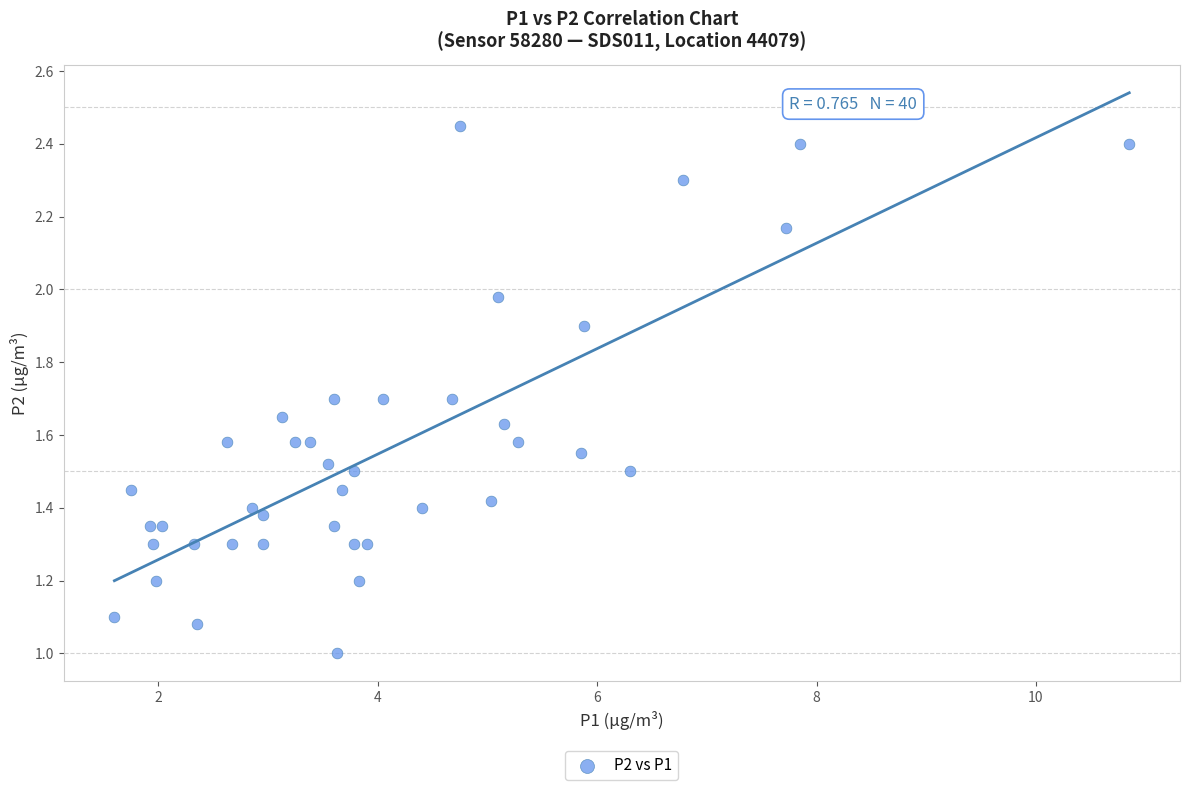

What is the range of X values (max minus min)?

9.2